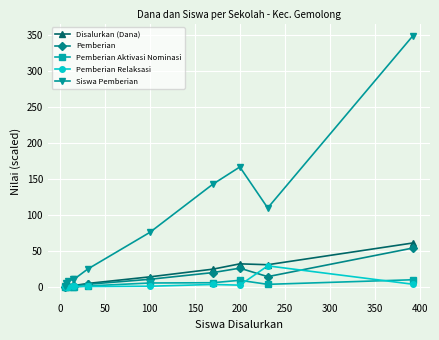

At how many categories does at least one series exceed 127?

3